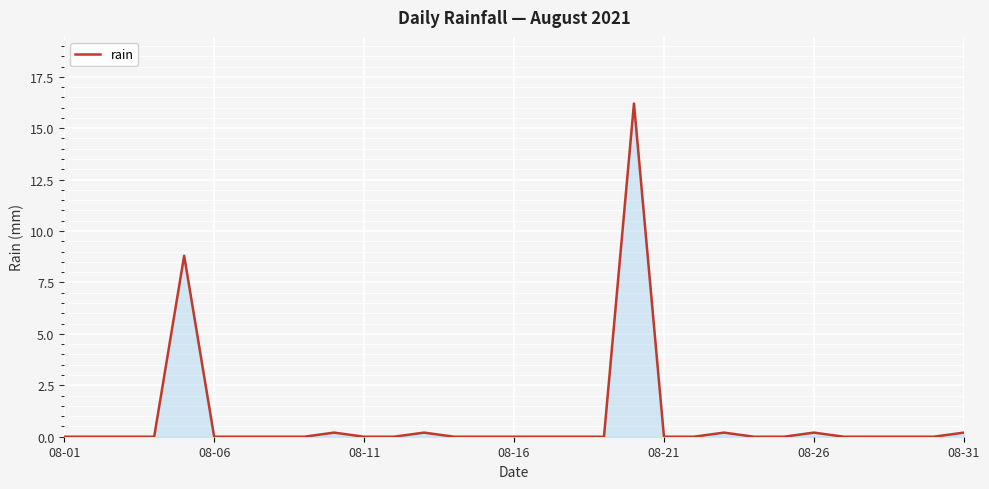

What is the difference between the maximum and minimum values?

16.2